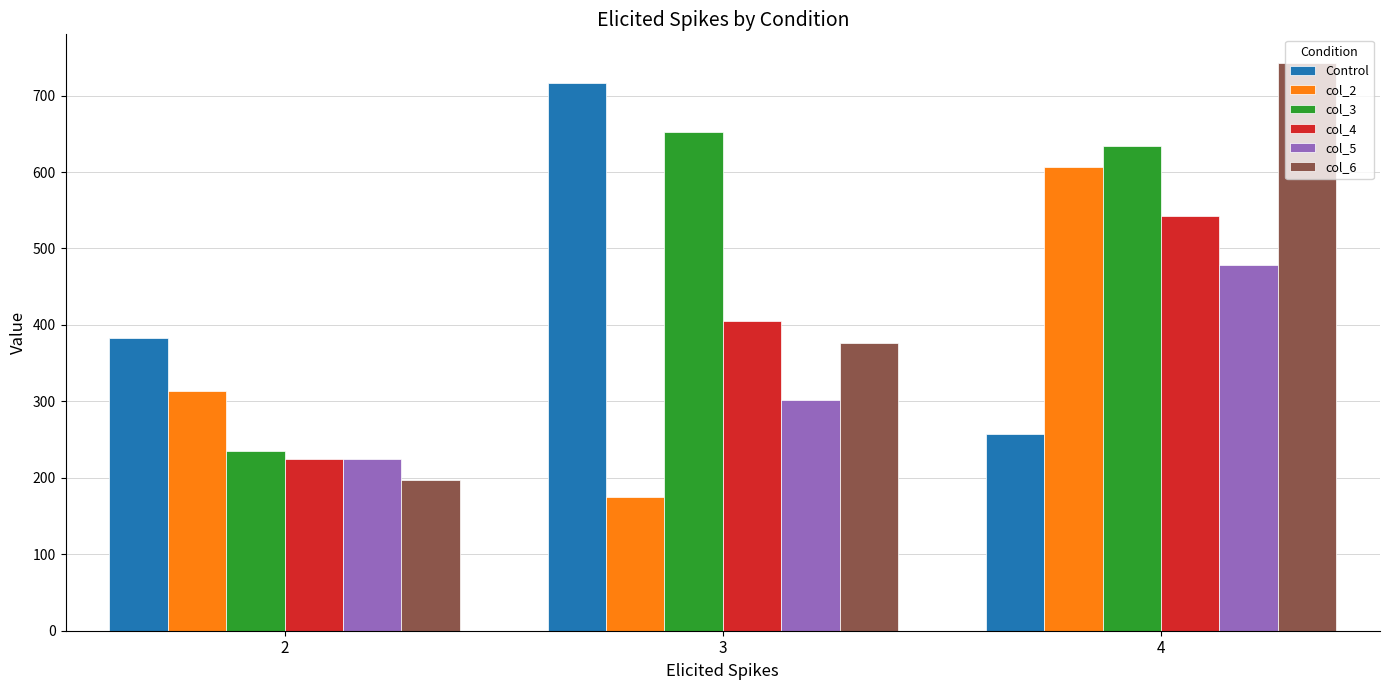

What is the smallest value displayed?

175.2